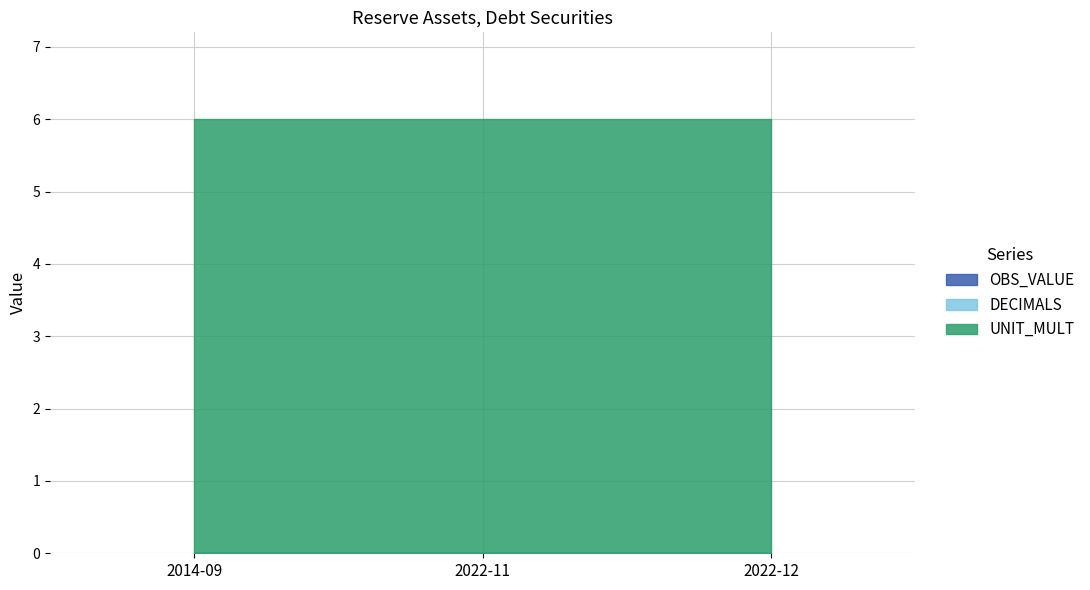

Which has a higher value, 2014-09 or 2022-12?

2014-09